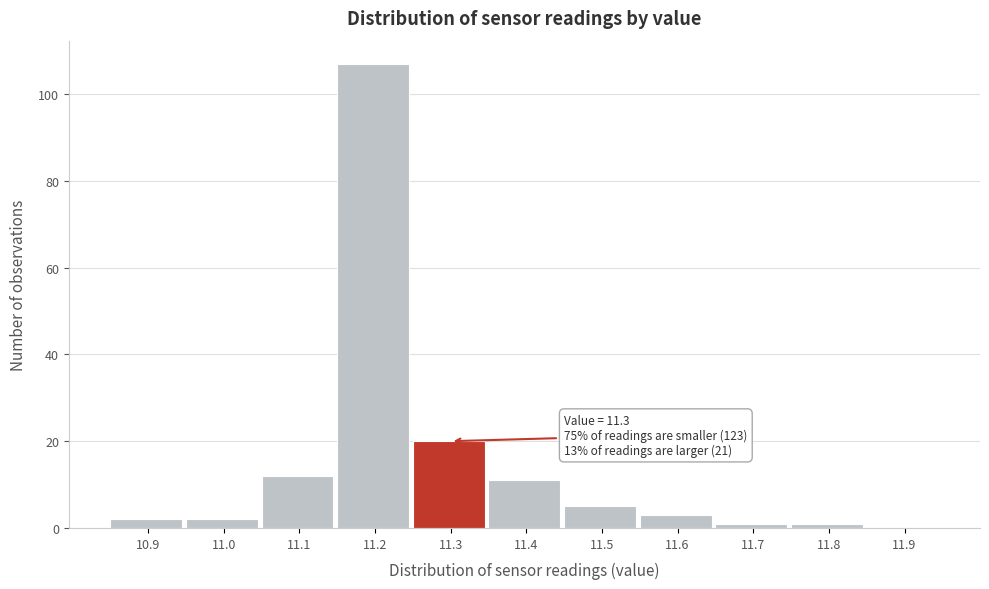

Which range on the x-axis has the tallest bar?

11.15 to 11.25